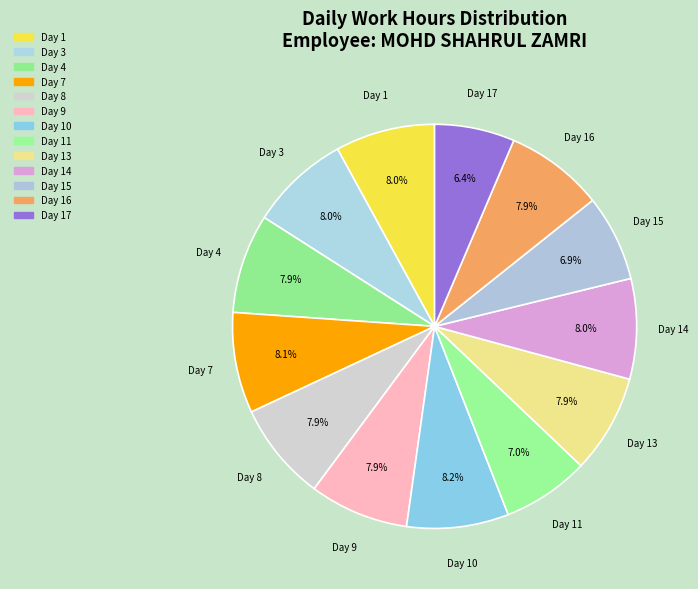

The Day 11 slice represents 7% of the pie. True or false?

True